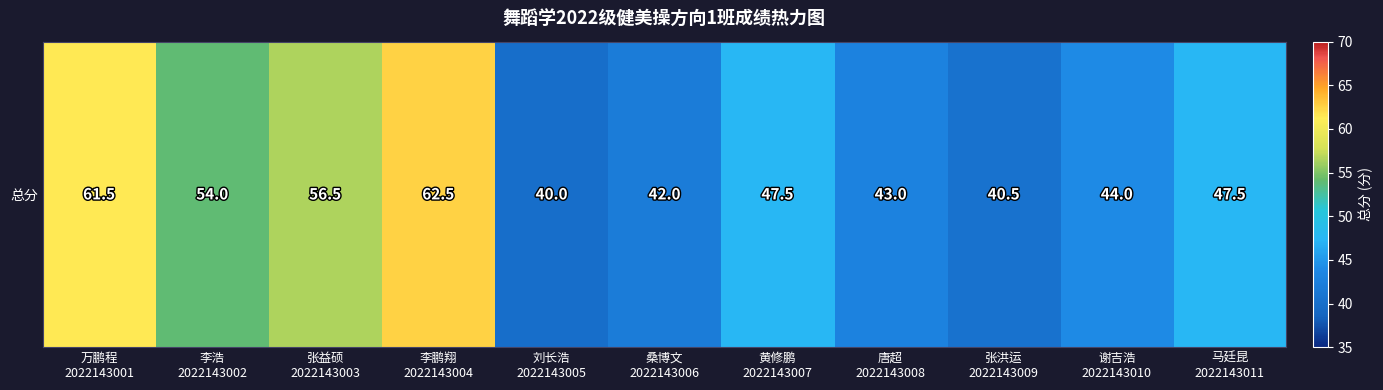

Approximately how many times larger is the value at 桑博文
2022143006 compared to 李浩
2022143002?

0.8